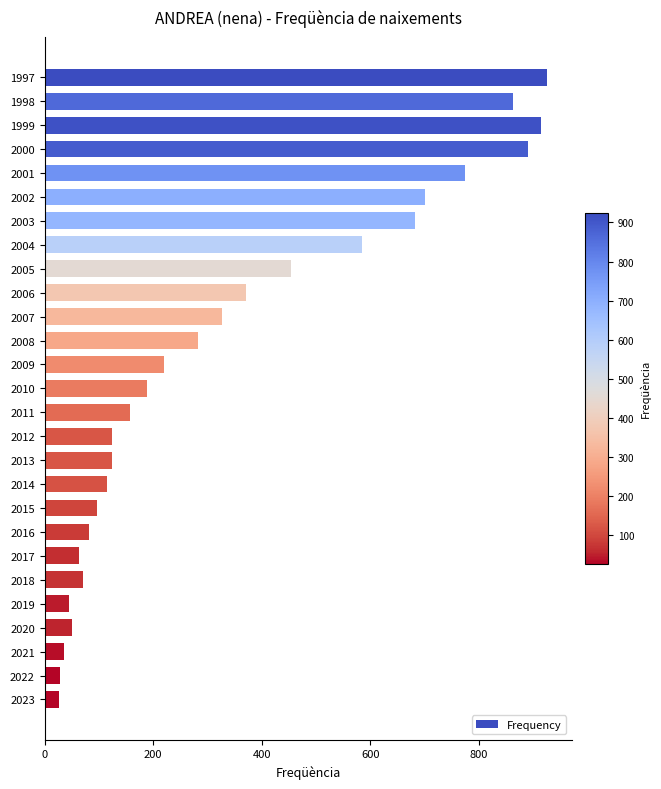

What is the minimum value shown in the chart?

26